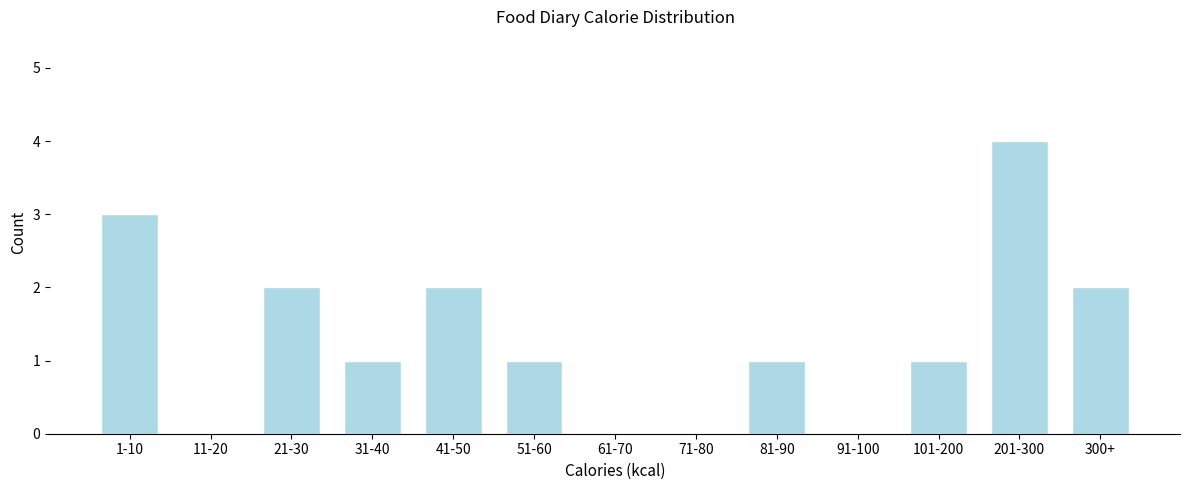

Reading left to right, transcribe all the data shown in this chart.

1-10=3	11-20=0	21-30=2	31-40=1	41-50=2	51-60=1	61-70=0	71-80=0	81-90=1	91-100=0	101-200=1	201-300=4	300+=2